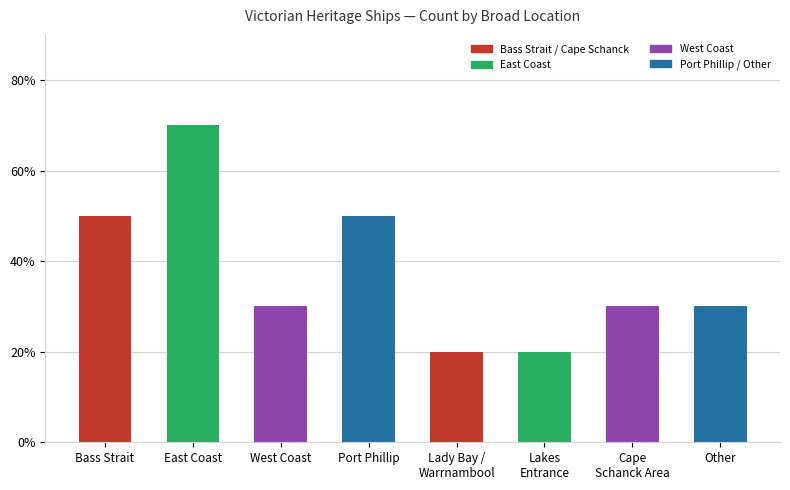

Reading left to right, extract all data points from this chart.

5	7	3	5	2	2	3	3